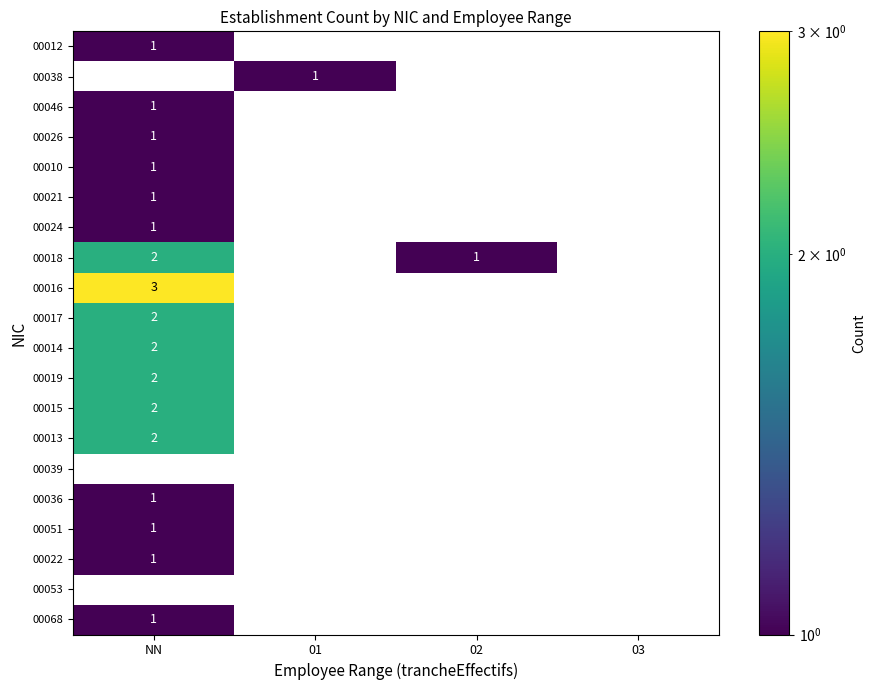

The value of 00013 at NN is 3. True or false?

False